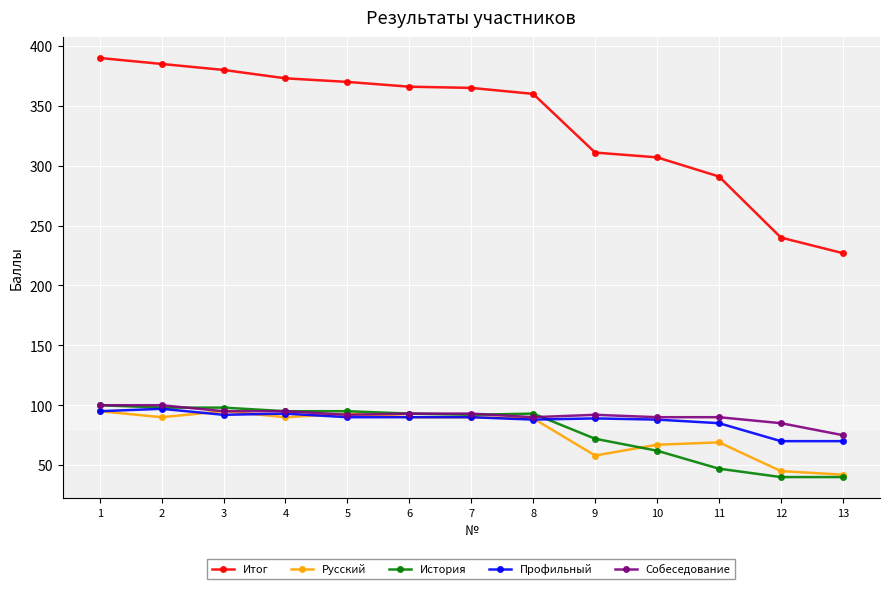

Where is the first local maximum for Русский?

3